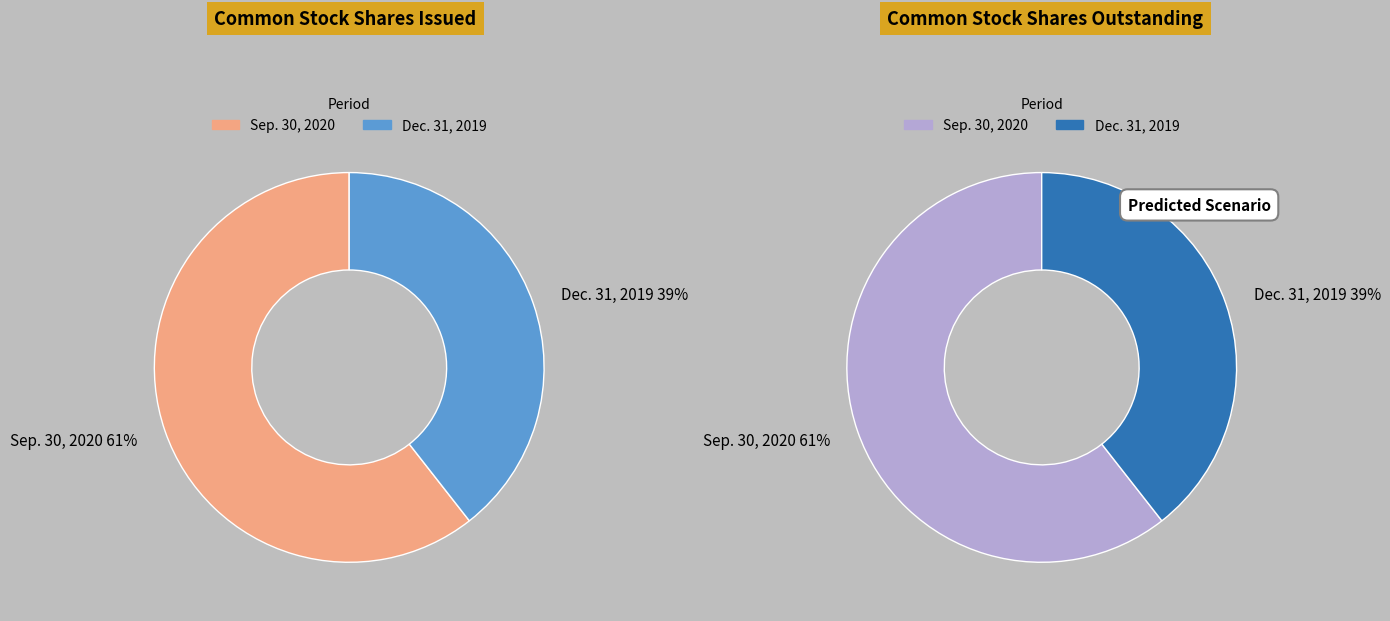

To the nearest percent, what is the combined percentage of Sep. 30, 2020 and Dec. 31, 2019?

100%